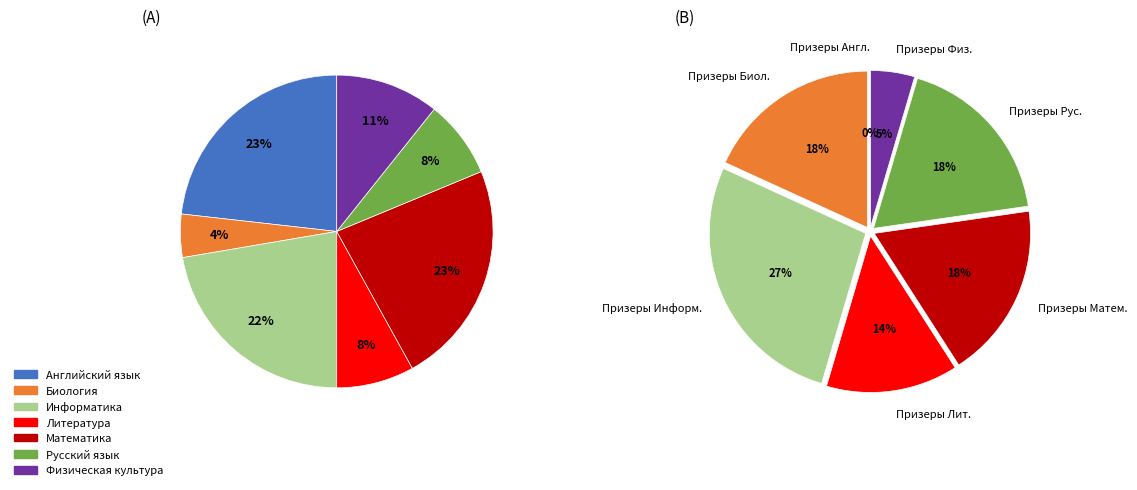

What is the largest slice in the pie chart?

Английский язык